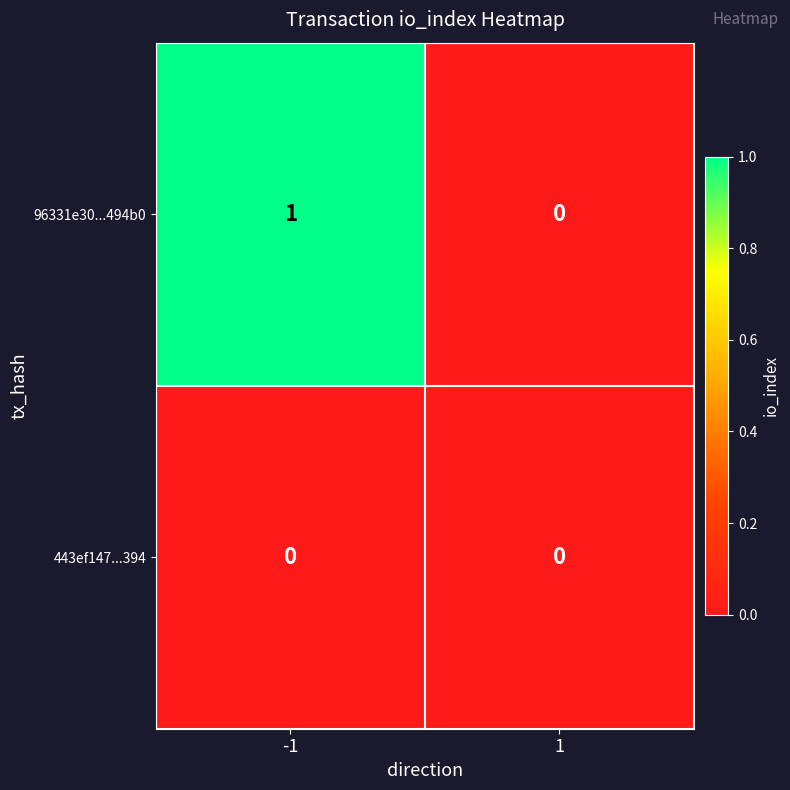

Which series has the widest spread of values?

96331e30...494b0